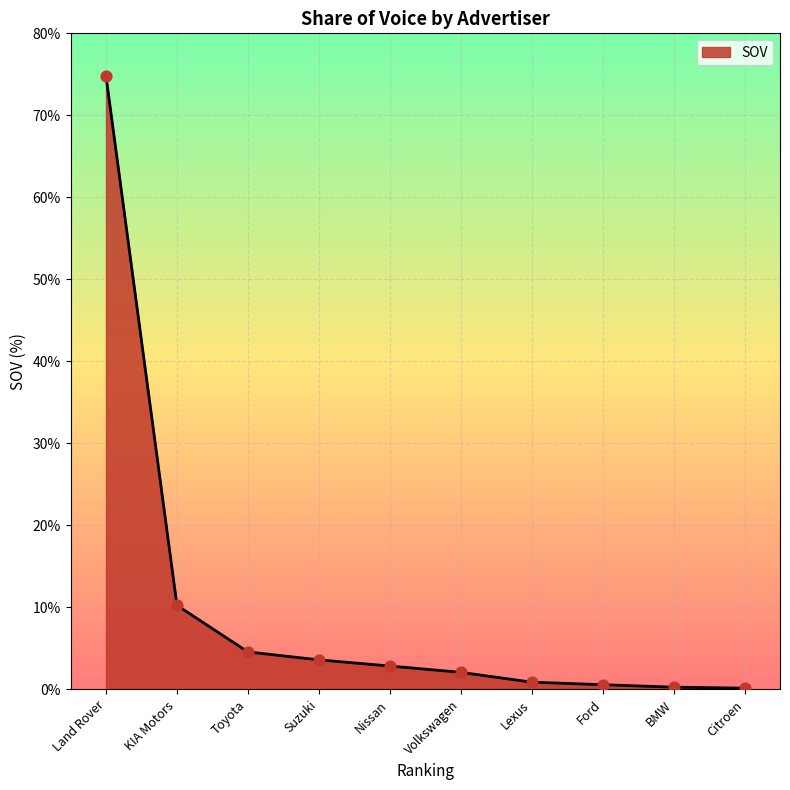

What is the ratio of the value at Volkswagen to the value at Nissan?

0.7